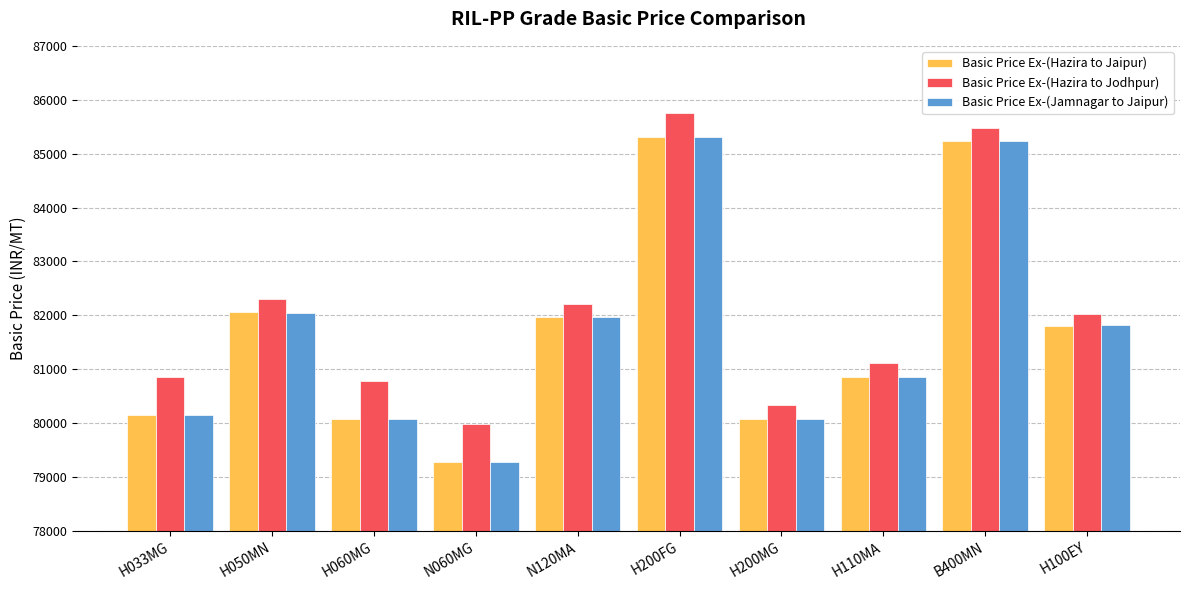

Which category has the lowest value in the Basic Price Ex-(Hazira to Jodhpur) series?

N060MG